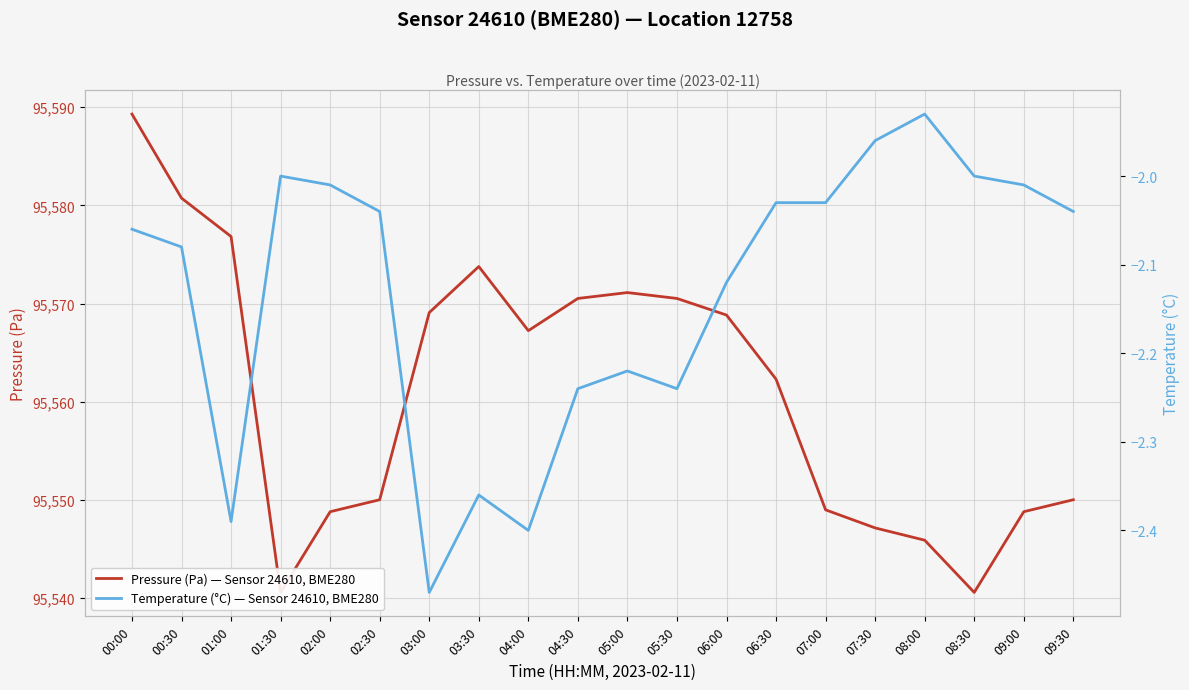

Where is the first local minimum for Temperature (°C) — Sensor 24610, BME280?

01:00